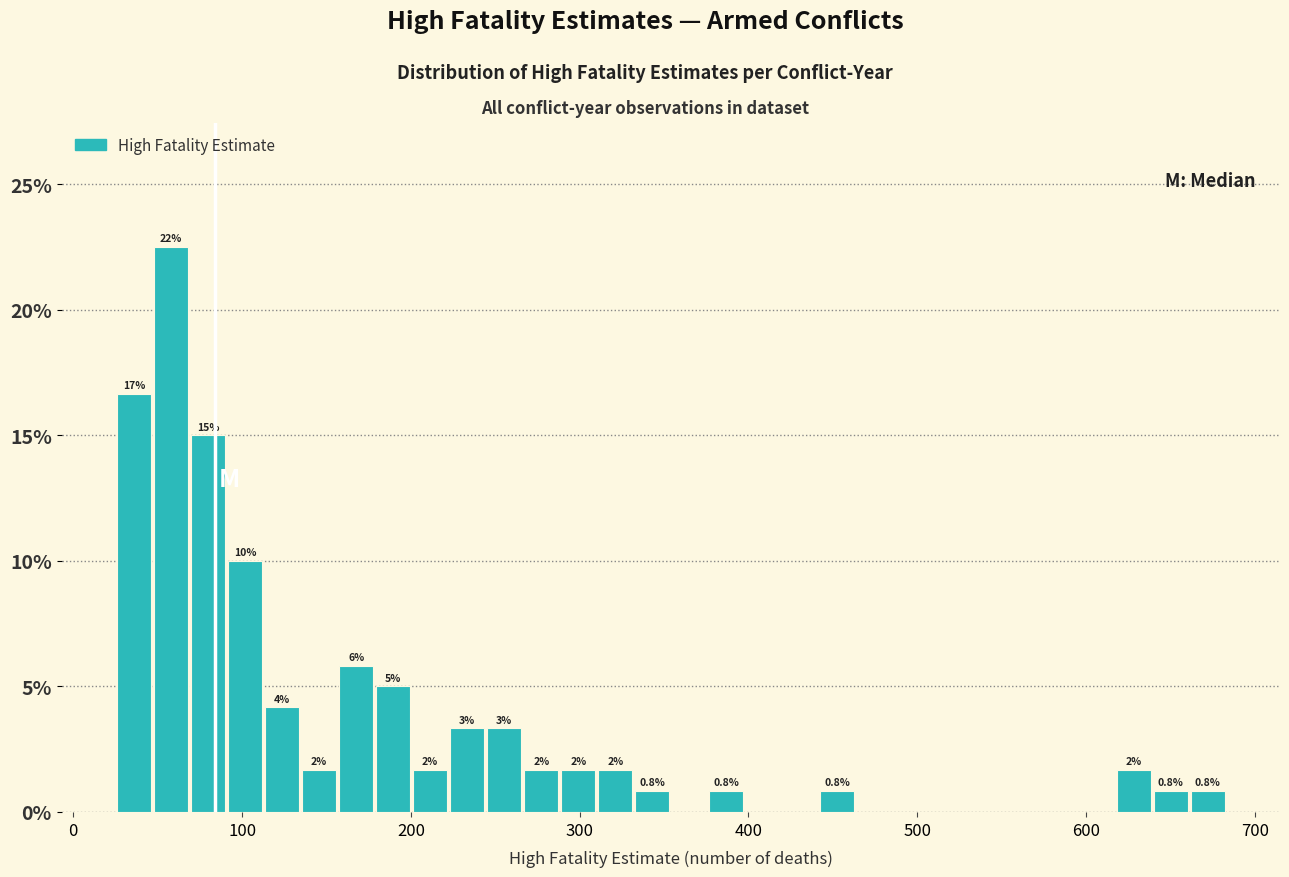

Around what value on the x-axis is the tallest bar? Give the approximate position of its centre, as read against the axis.

60